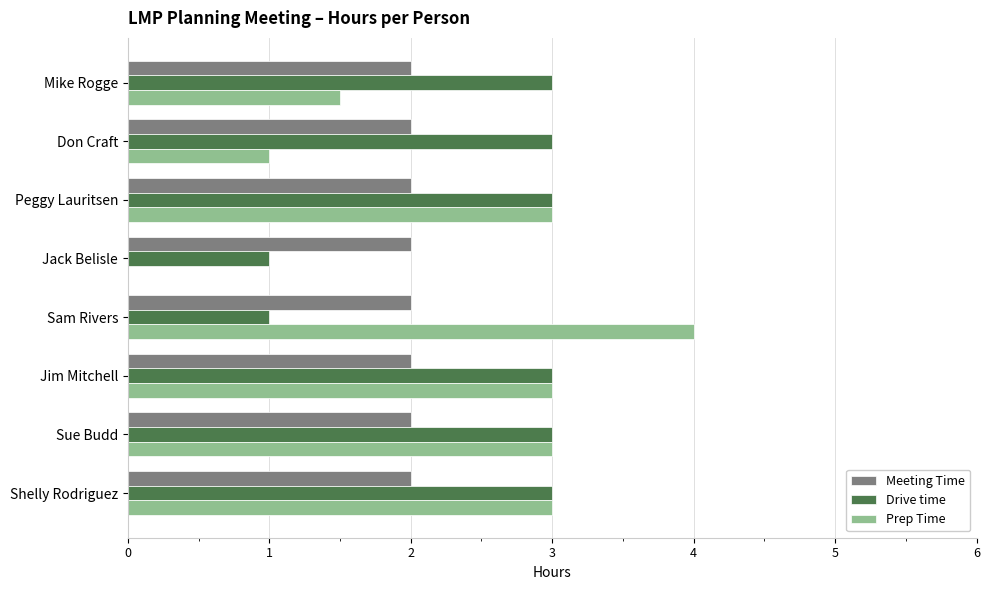

Read the Prep Time value at Sam Rivers.

4.0